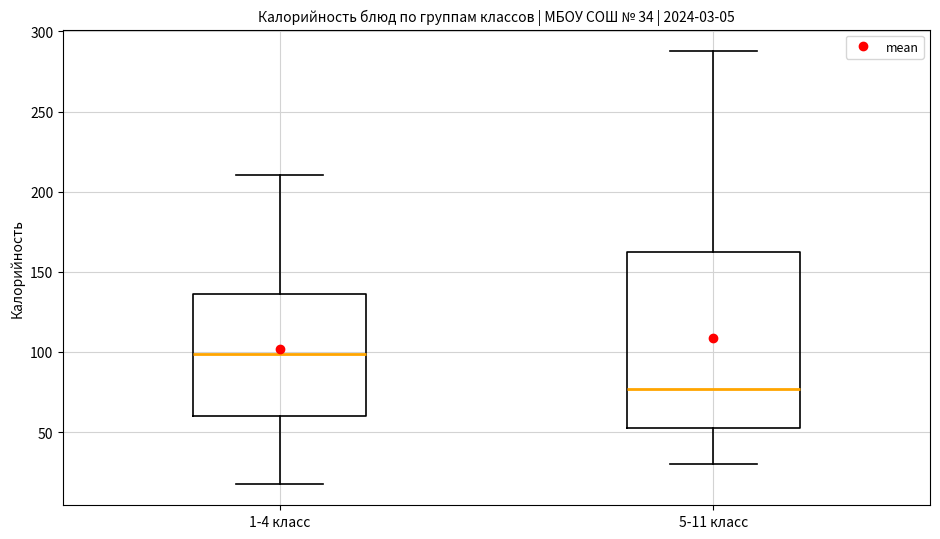

Which box has the highest median line?

1-4 класс